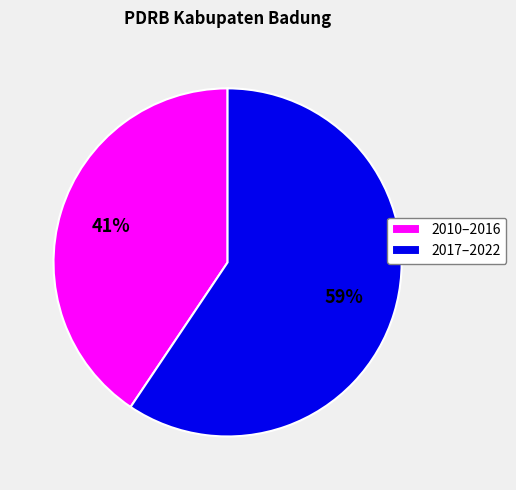

What is the smallest slice in the pie chart?

2010–2016